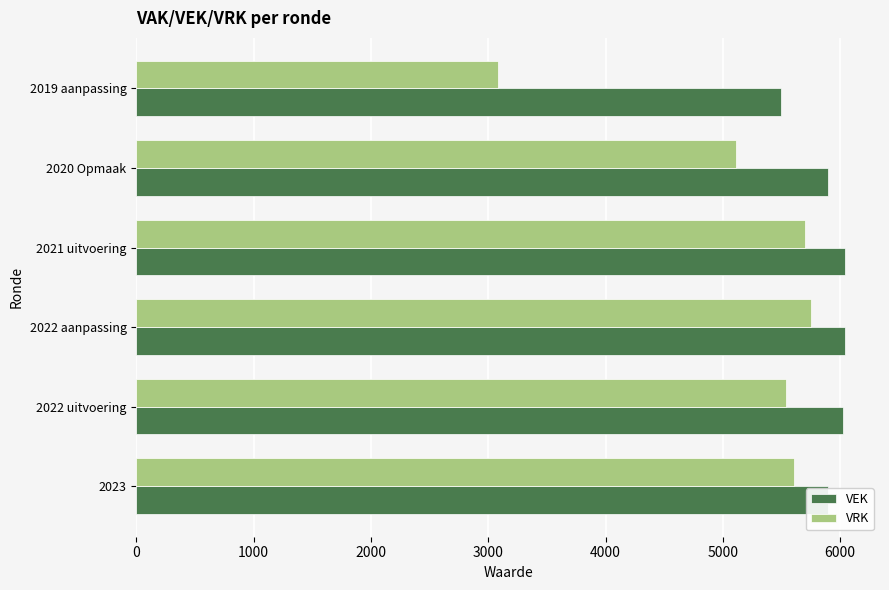

What is the total value across all series at 2022 aanpassing?

11791